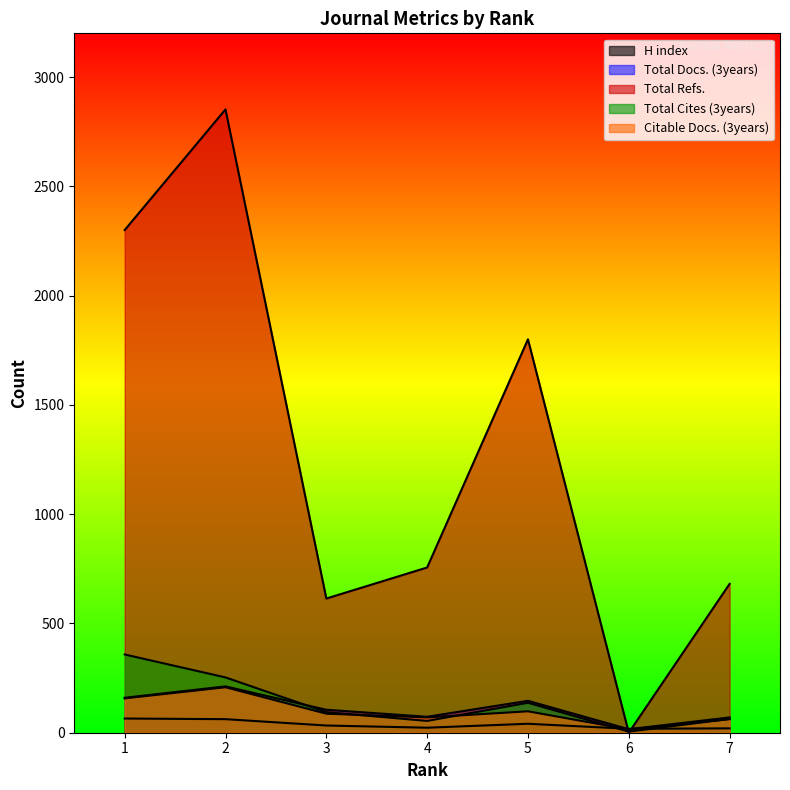

At 5, list the series in order from smallest to largest.

H index, Citable Docs. (3years), Total Cites (3years), Total Docs. (3years), Total Refs.